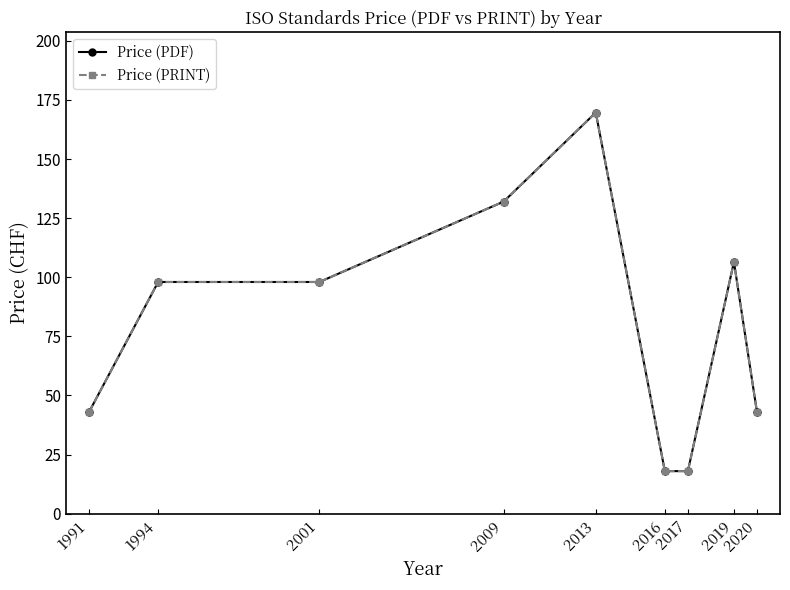

Does the chart have visible grid lines?

No